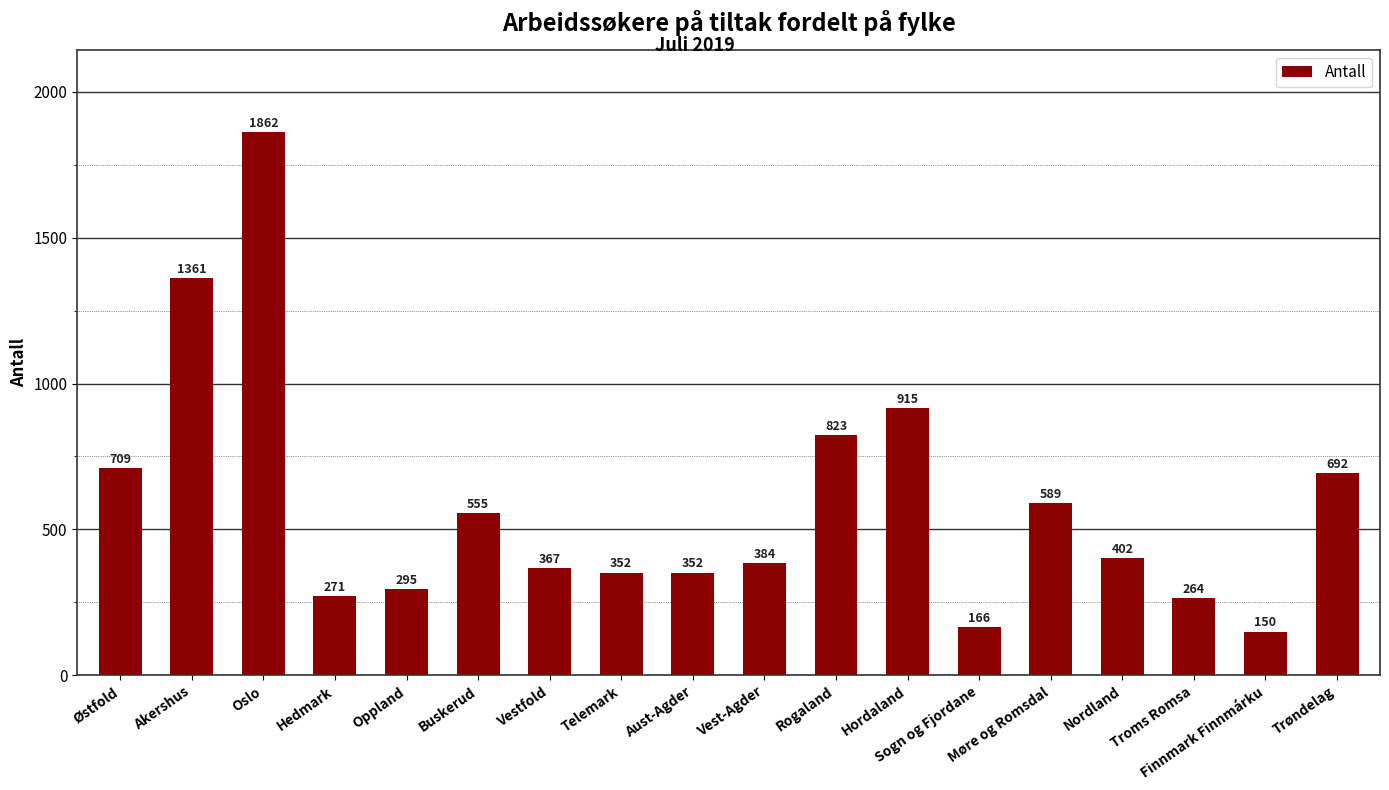

Which has a higher value, Finnmark Finnmárku or Trøndelag?

Trøndelag